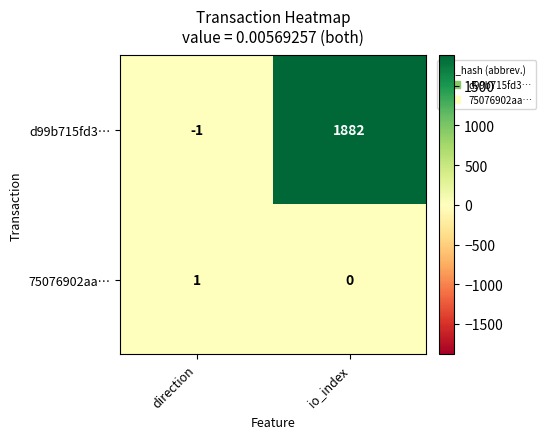

Is it true that d99b715fd3… equals -1 at direction?

True